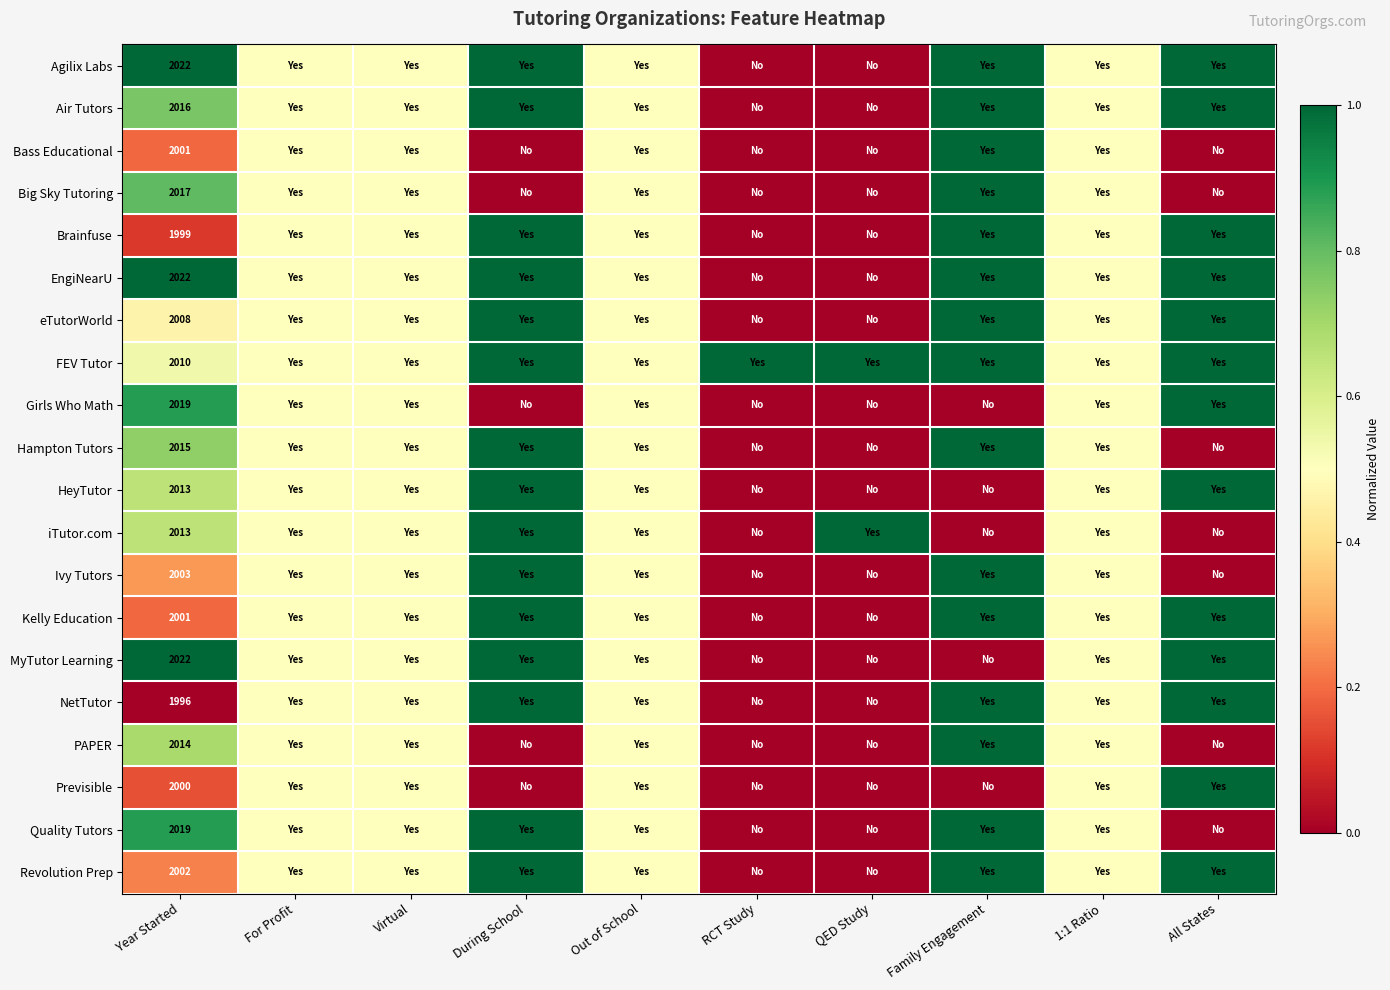

True or false: HeyTutor has a value of 2013.0 at Year Started.

True